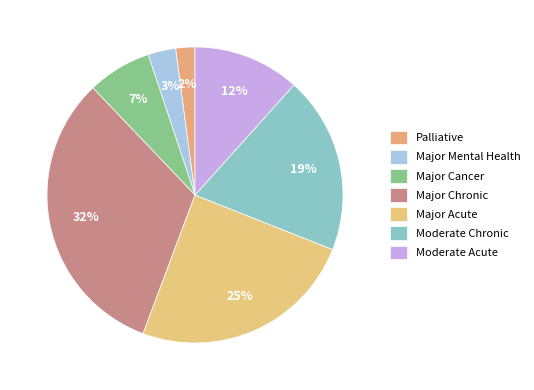

To the nearest percent, what is the combined percentage of Moderate Chronic and Major Acute?

44%